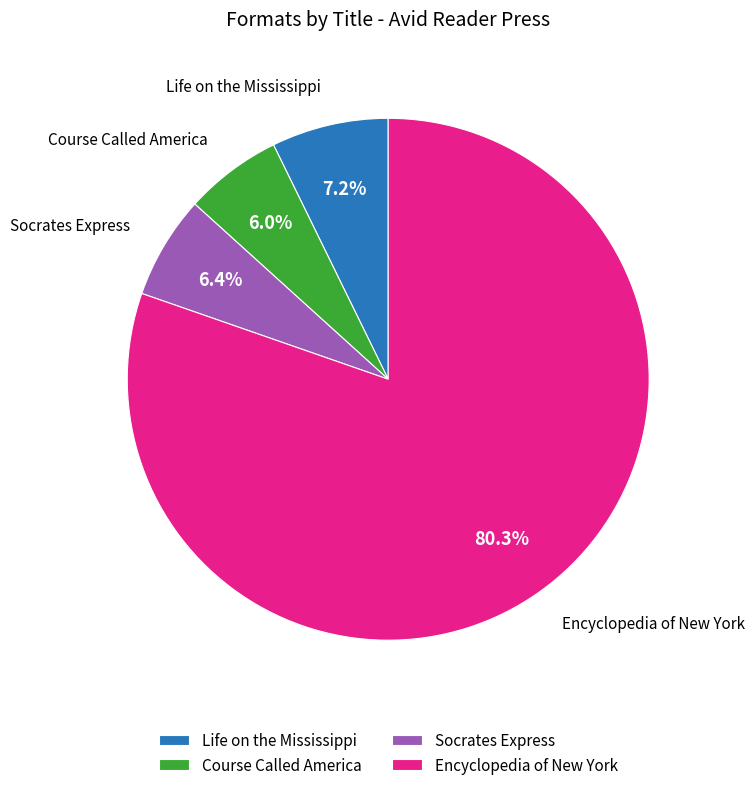

What is the ratio of the value at Life on the Mississippi to the value at Encyclopedia of New York?

0.1